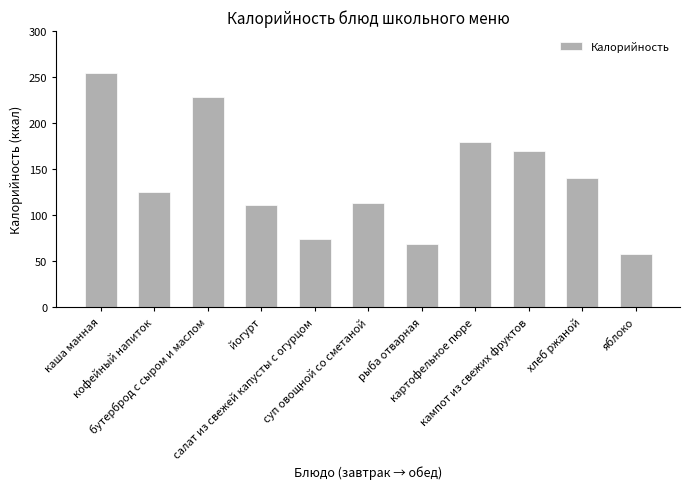

What is the difference between the maximum and minimum values?

196.0